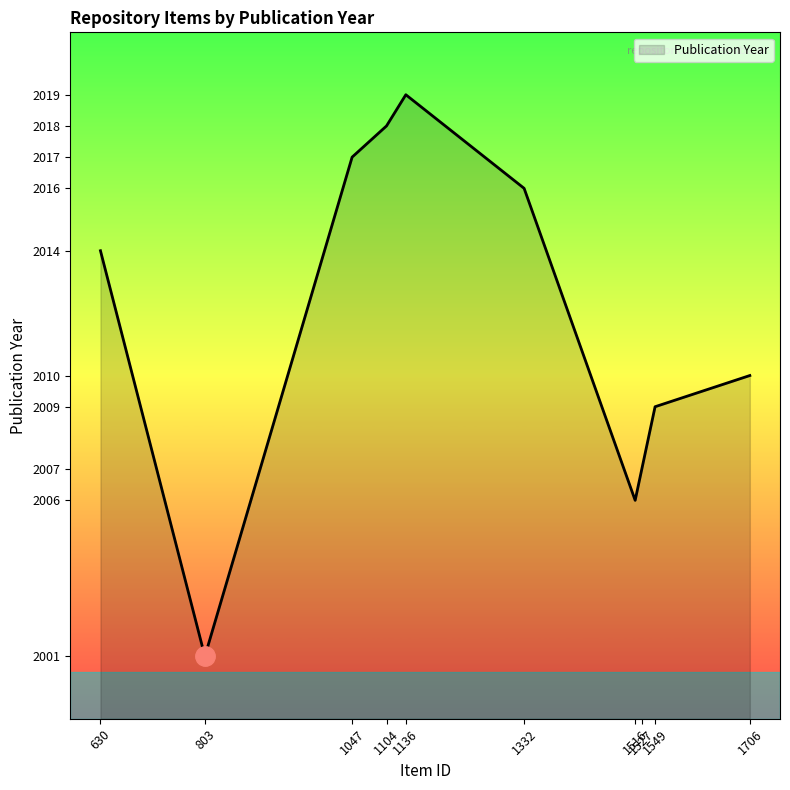

At which category does the data reach its first local peak?

1136